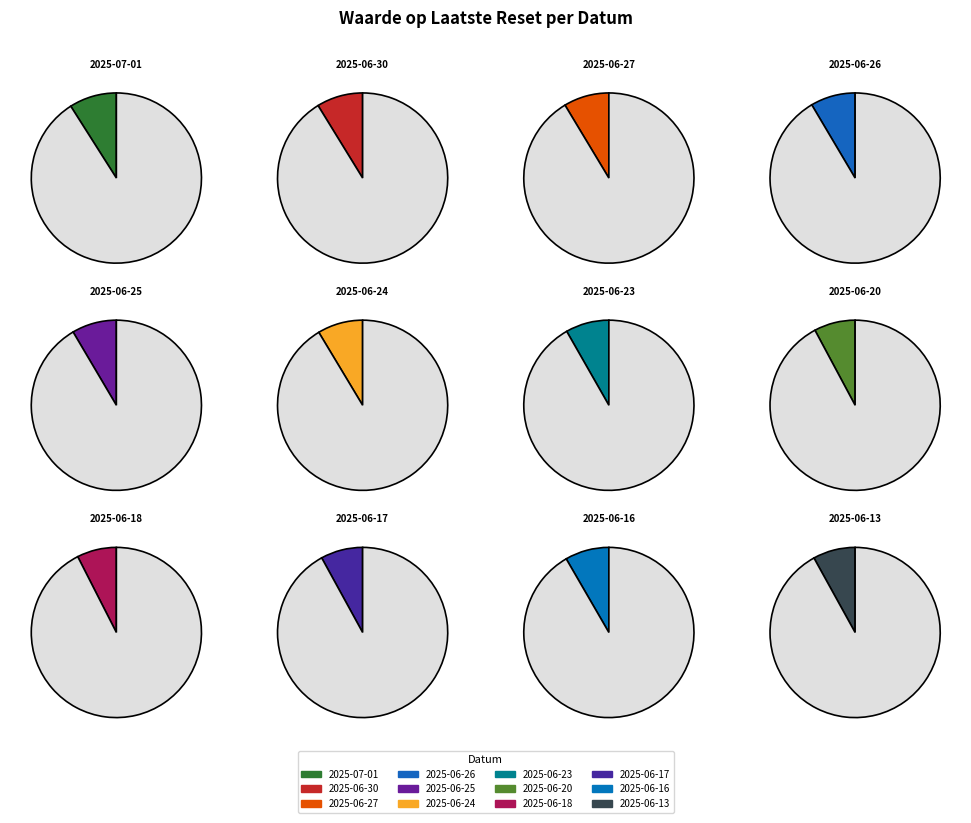

What is the total percentage of 2025-06-13 and 2025-06-30?

16.8%